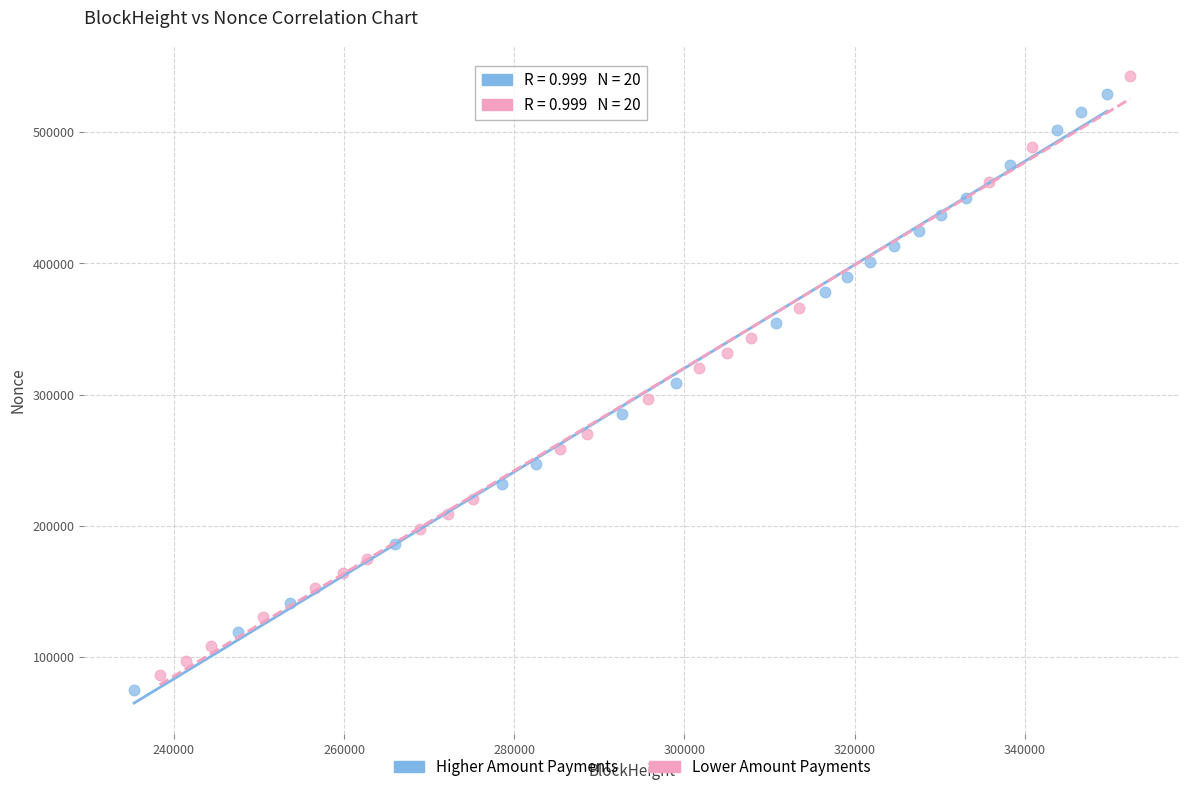

Which series has the largest Y range (max minus min)?

Lower Amount Payments